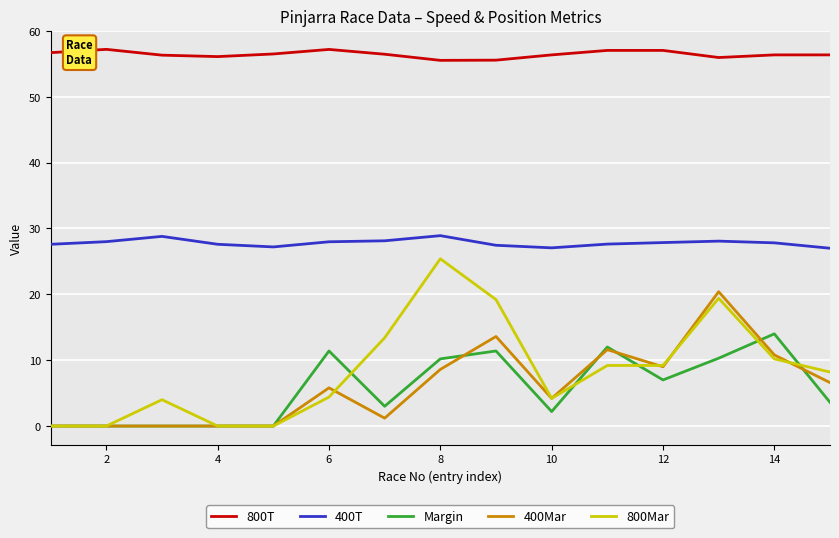

True or false: Margin and 400T cross at least once.

False